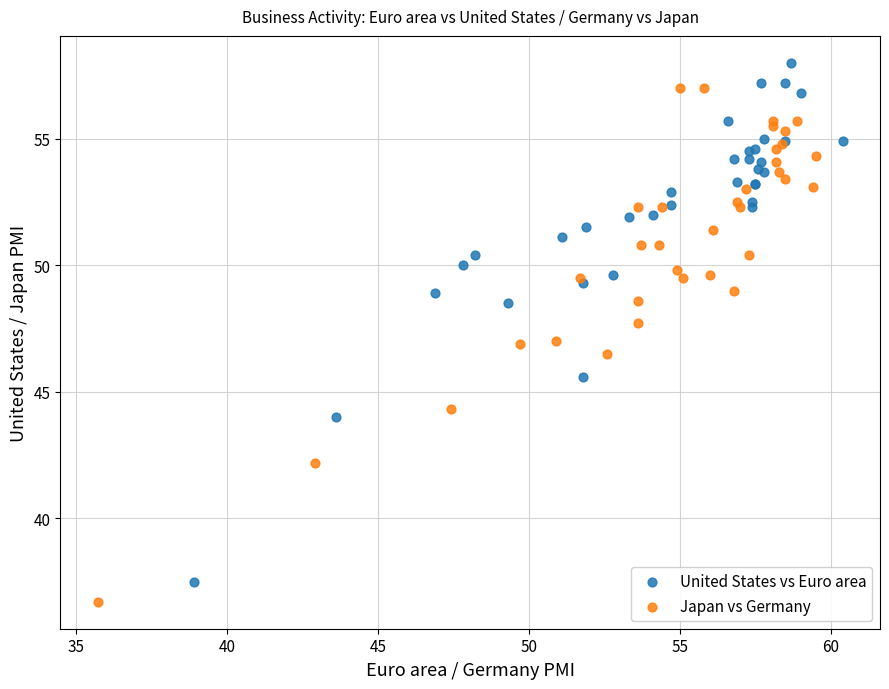

What are all the series names shown in the legend?

United States vs Euro area, Japan vs Germany